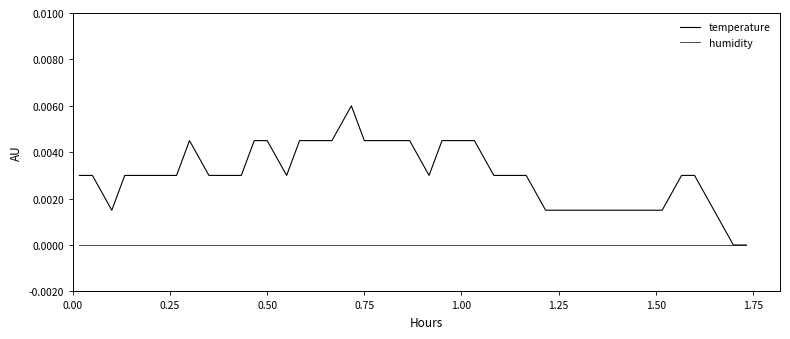

True or false: temperature has more than 2 interior local peaks.

False